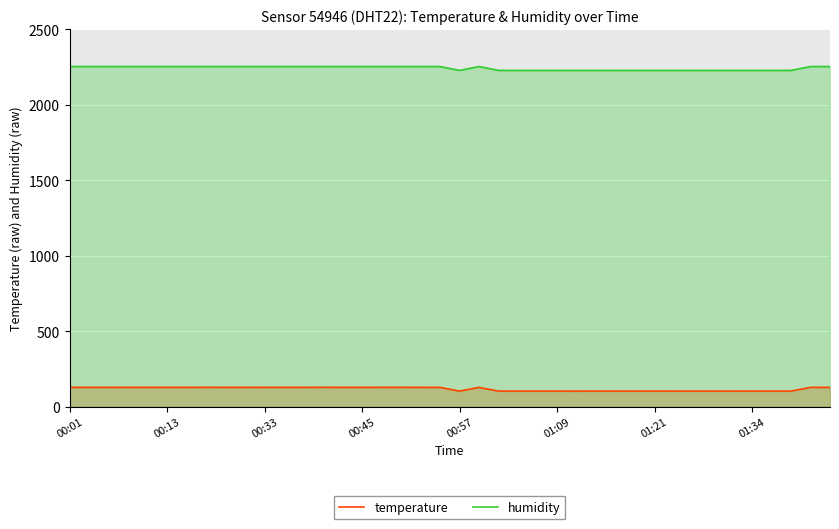

At which label does temperature first exceed 128?

00:01